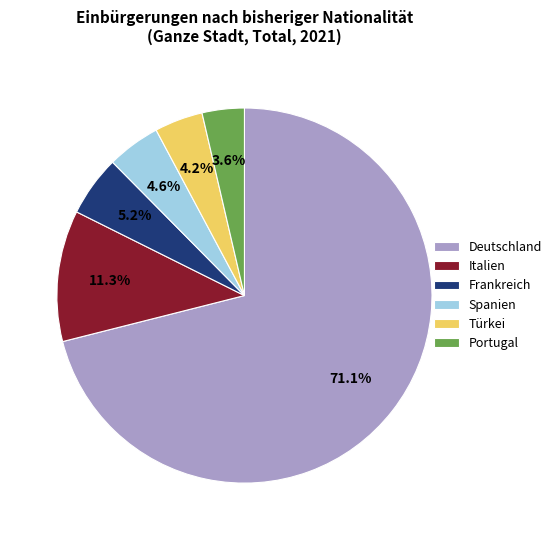

How much of the chart is everything except Frankreich?

94.8%